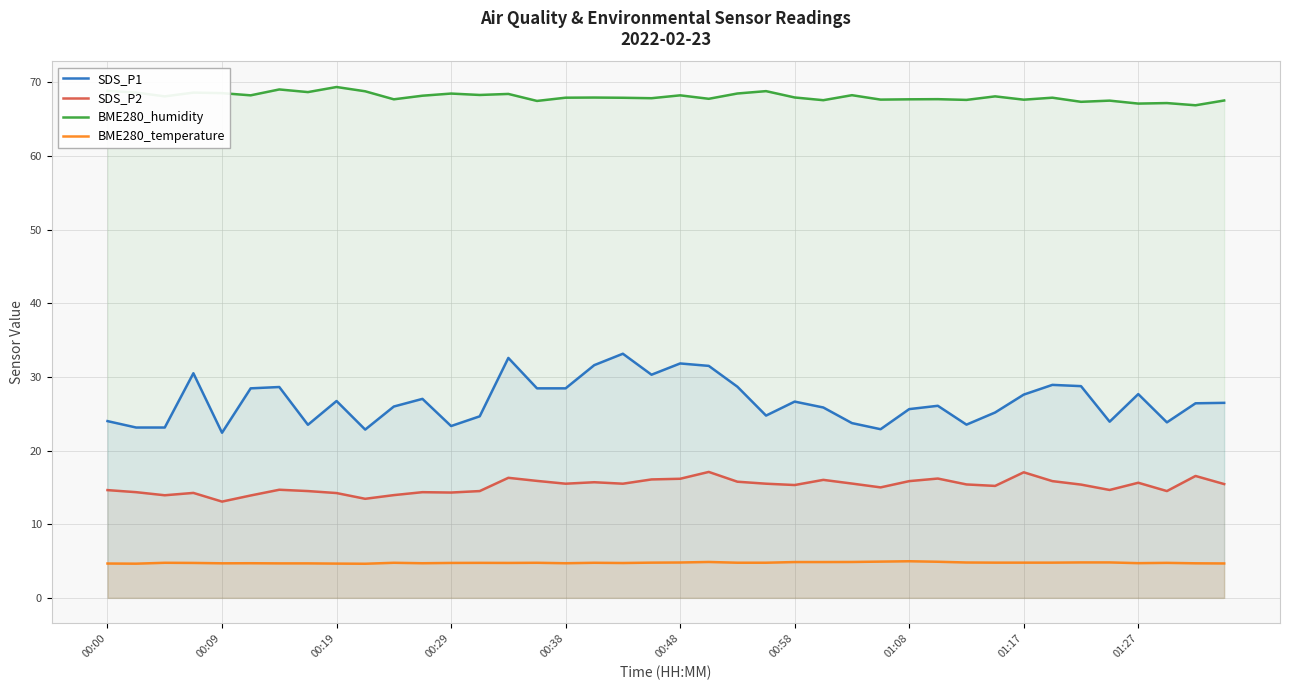

How many data points in BME280_humidity are less than 67?

1